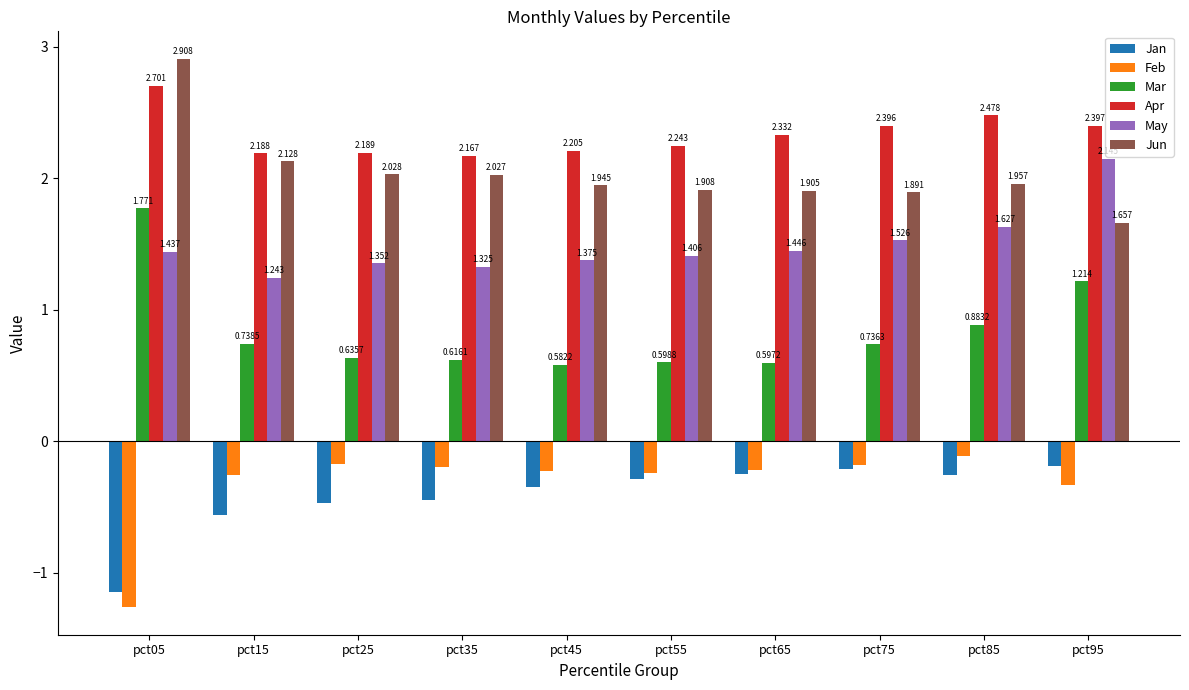

Is the value of Apr at pct75 greater than the value of Mar at pct05?

Yes